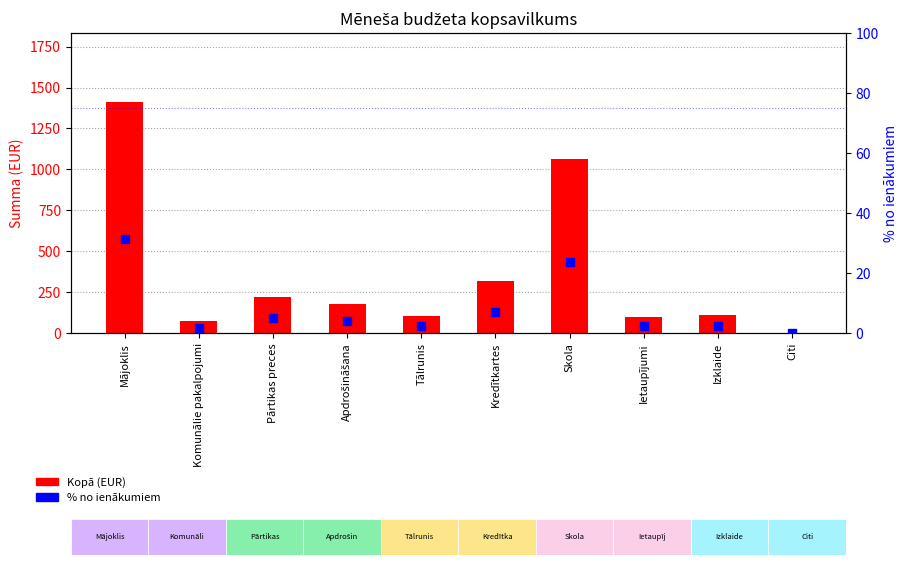

Which series has the largest total across all categories?

Kopā (EUR)